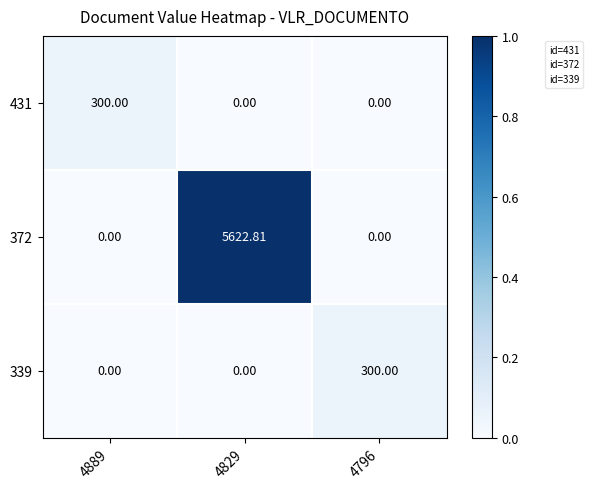

What is the spread (max minus min) of values at 4889?

300.0